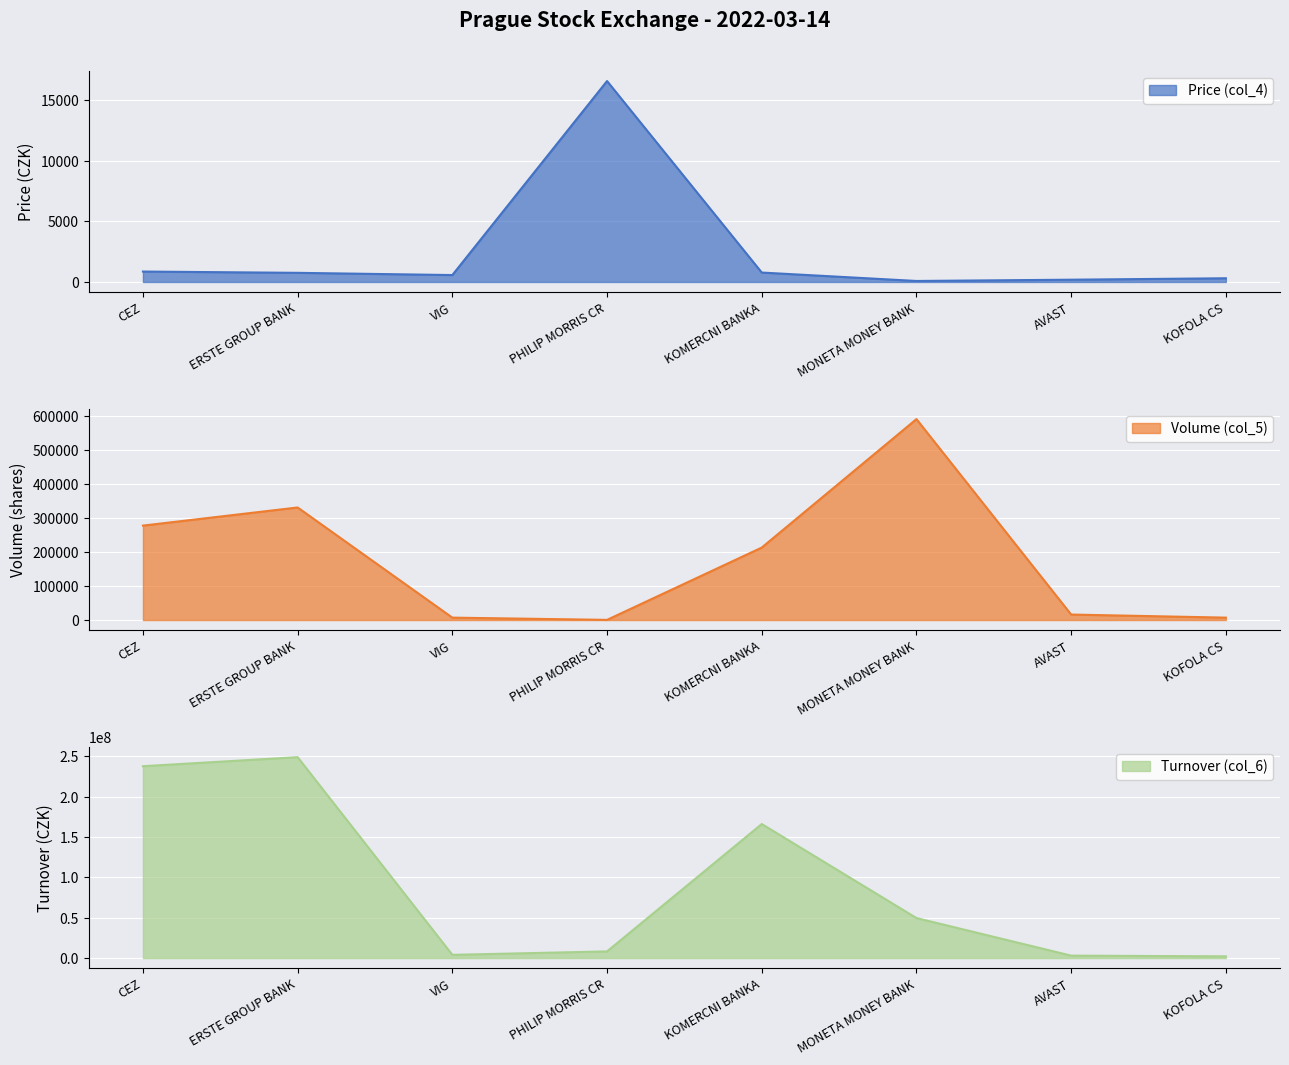

What is the lowest value of the Volume (col_5) series?

501